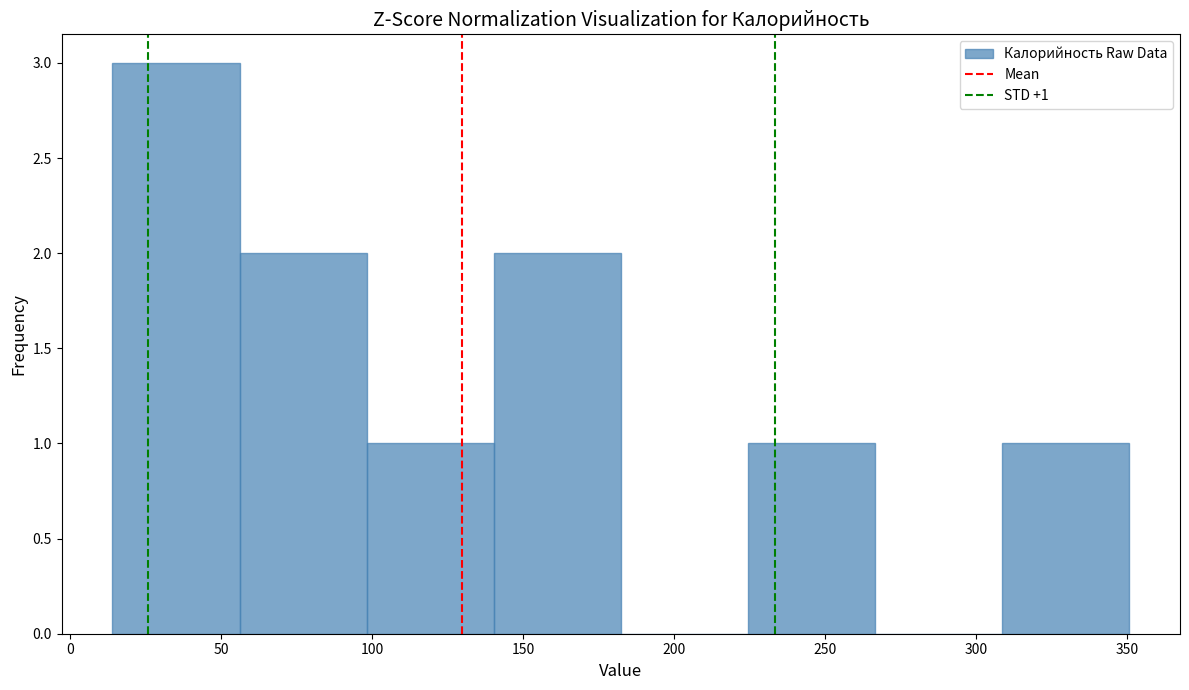

Over which range of the x-axis is the bar tallest?

15 to 55